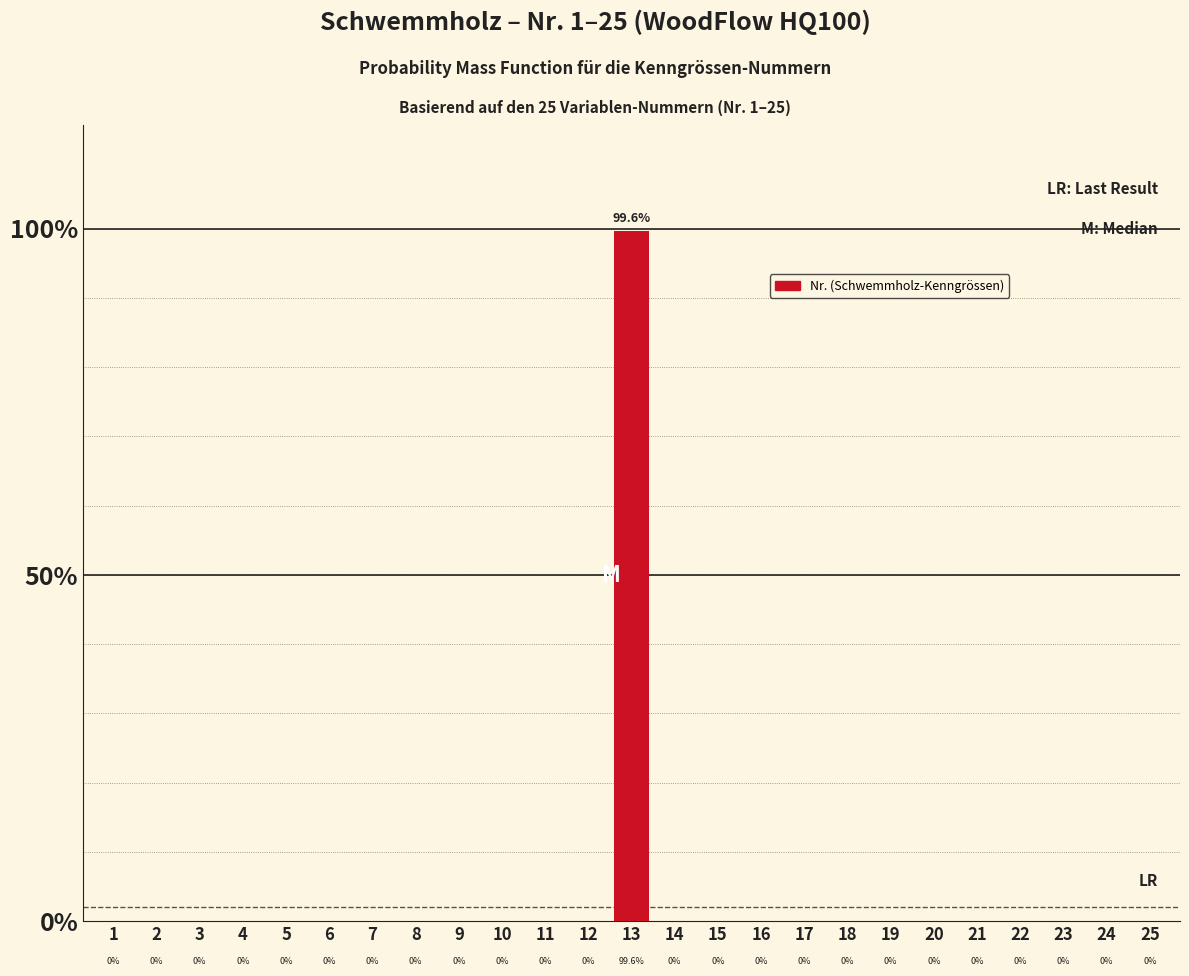

Are the bars horizontal?

No